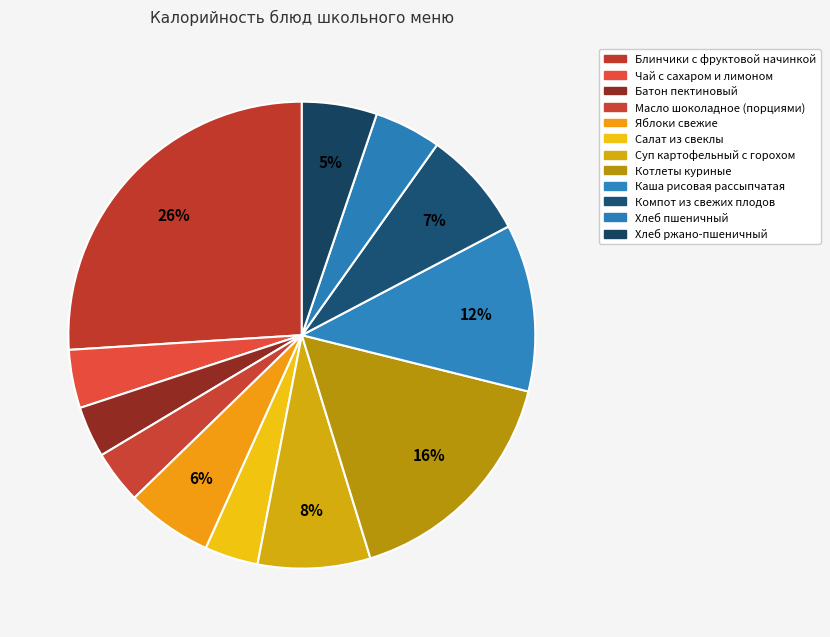

How many slices are in this pie chart?

12